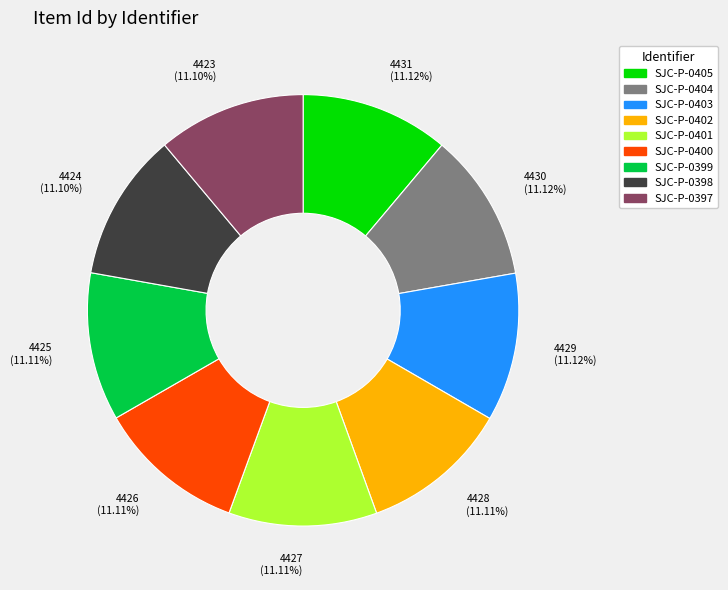

To the nearest percent, what percentage of the pie is SJC-P-0404?

11%